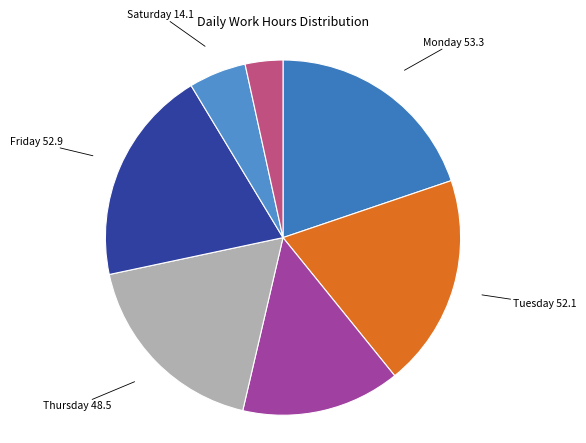

Count the number of slices in the pie.

7